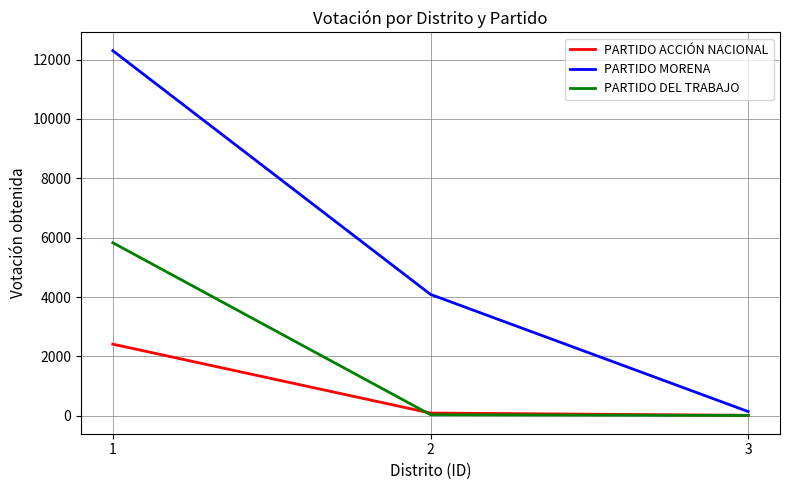

Which series has the largest range (max minus min)?

PARTIDO MORENA